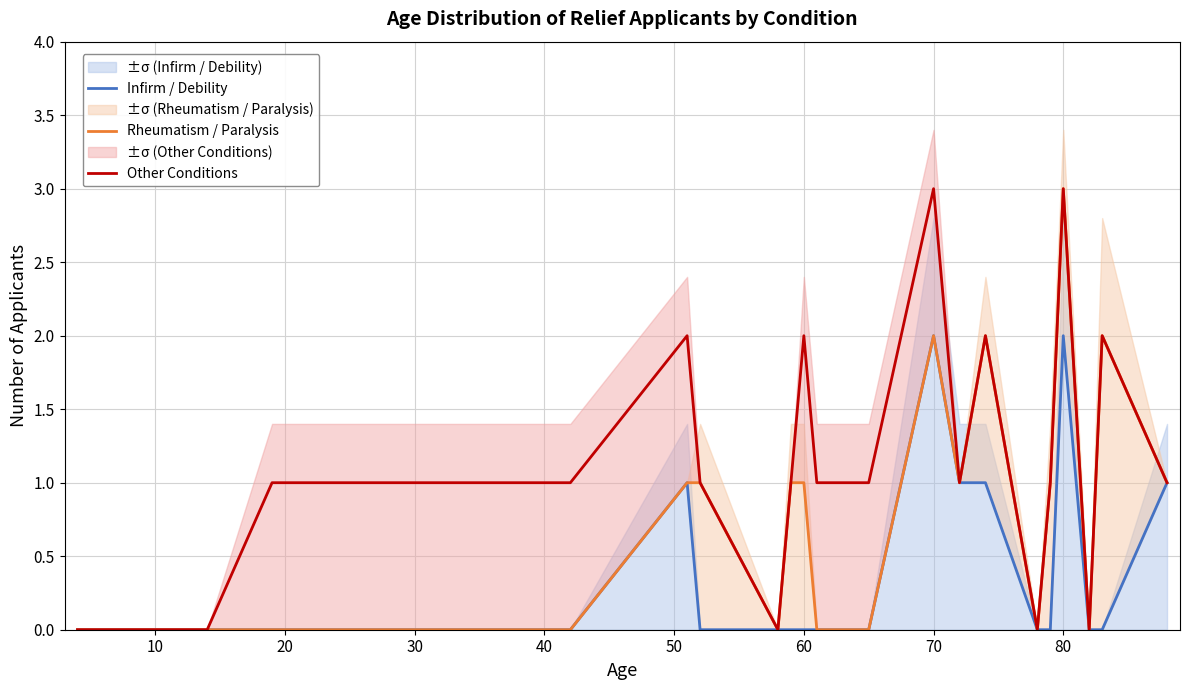

Is it true that Other Conditions equals 3 at 80?

True